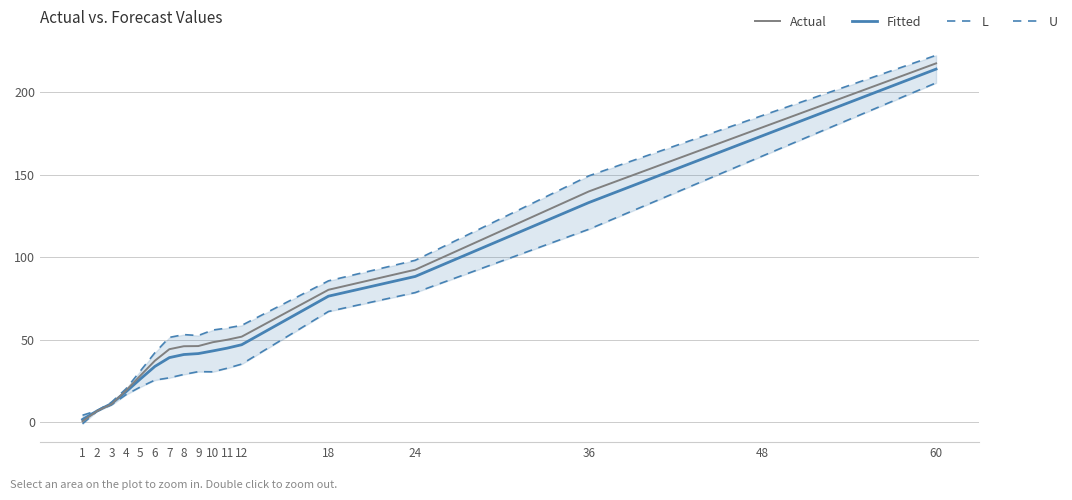

Reading left to right, extract all data points from this chart.

U: 4.3	7.1	12.2	20.3	31.2	42.2	51.5	53.2	52.6	55.9	57.1	58.7	85.7	98.2	149.3	185.8	222.3
L: -0.8	6.7	10.5	16.7	21.5	25.6	27.0	29.0	30.7	30.6	32.8	35.3	67.2	78.6	117.0	161.3	205.6
Fitted: 1.8	6.9	11.4	18.5	26.3	33.9	39.2	41.1	41.7	43.3	45.0	47.0	76.4	88.4	133.1	173.6	213.9
Actual: 0.7	6.8	11.0	19.3	28.3	37.3	44.3	46.1	46.2	48.5	50.0	51.9	80.3	92.5	139.9	178.7	217.4